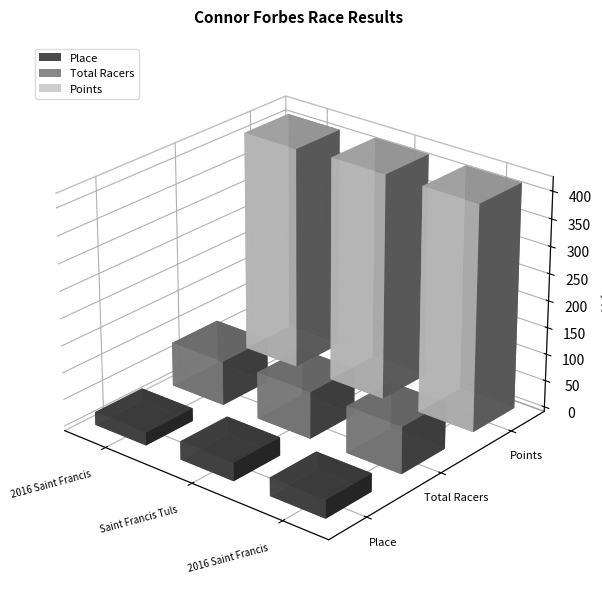

Rank the series by their maximum value, from lowest to highest.

Place, Total Racers, Points